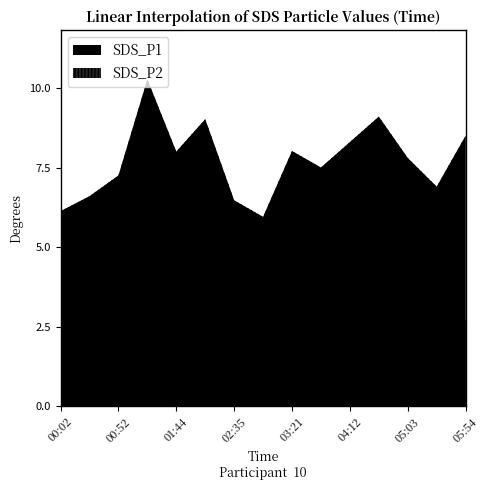

At which label is SDS_P1 closest to 8?

01:44